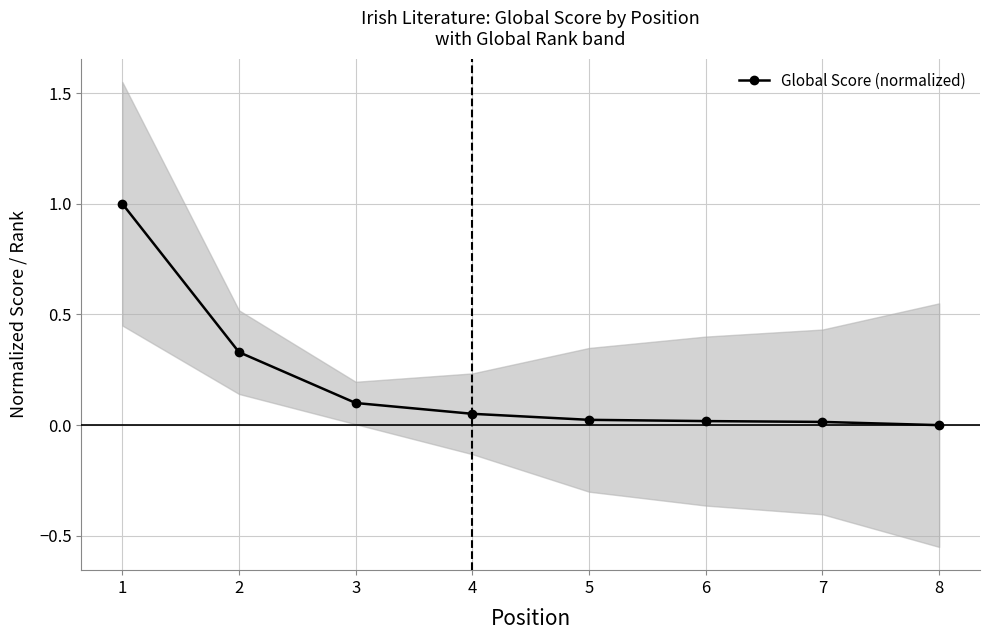

How many lines are shown in the chart?

1